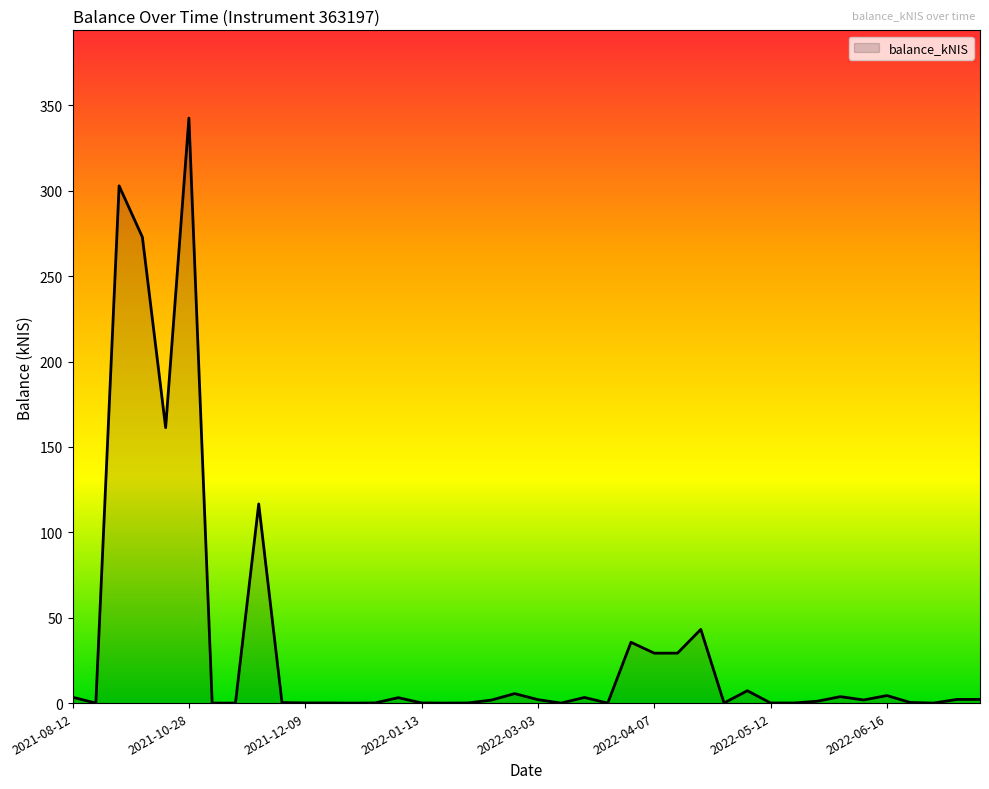

What is the difference between the maximum and minimum values?

342.6